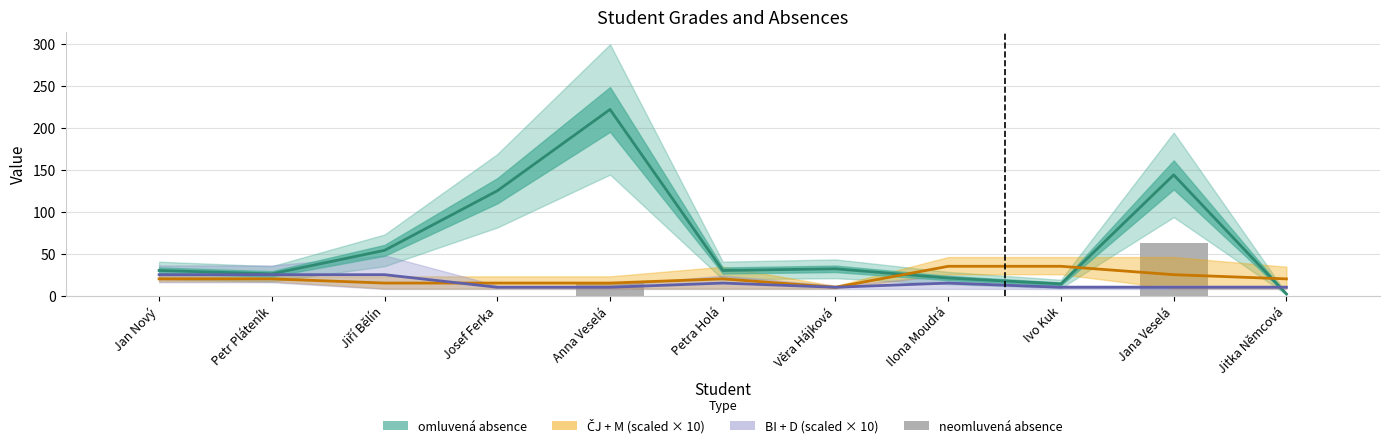

Where is omluvená absence nearest to the value 112?

Josef Ferka